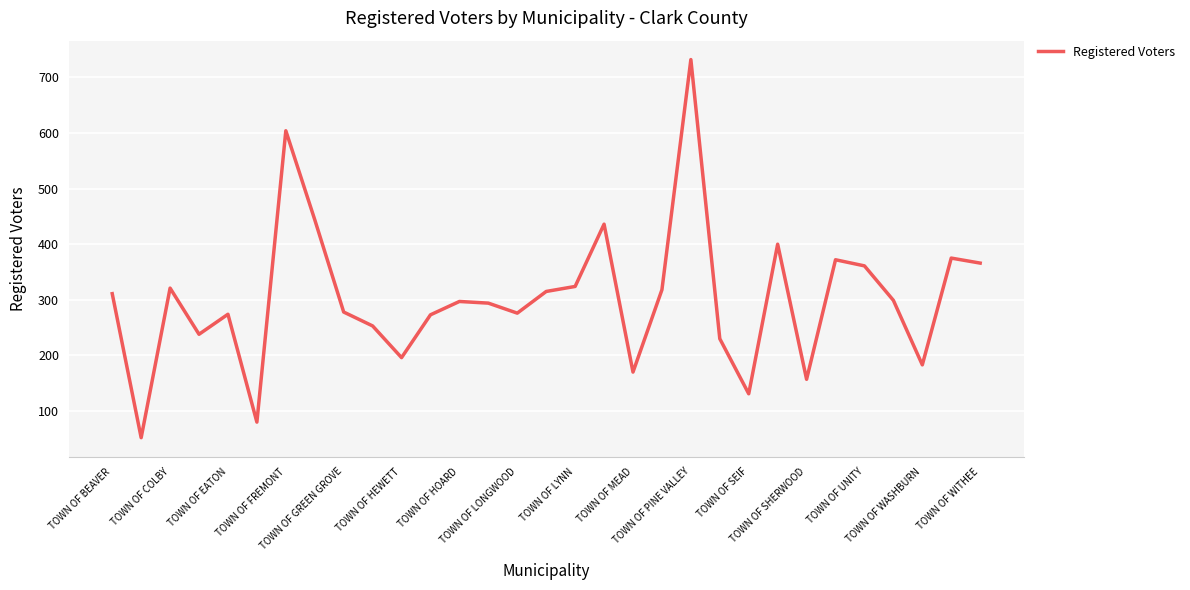

What is the smallest value displayed?

52